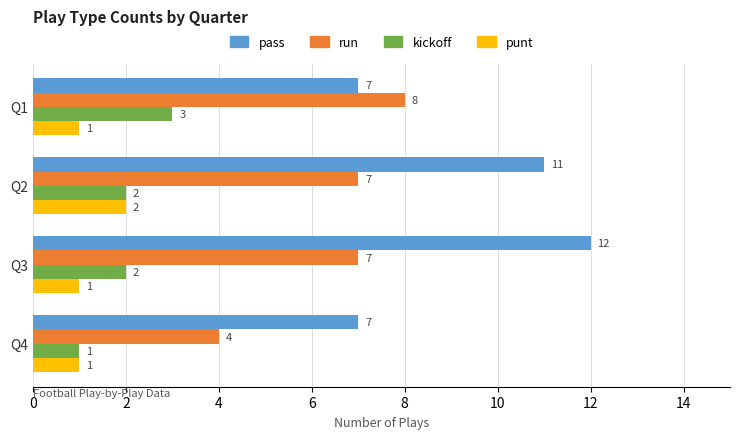

What is the sum of all run values?

26